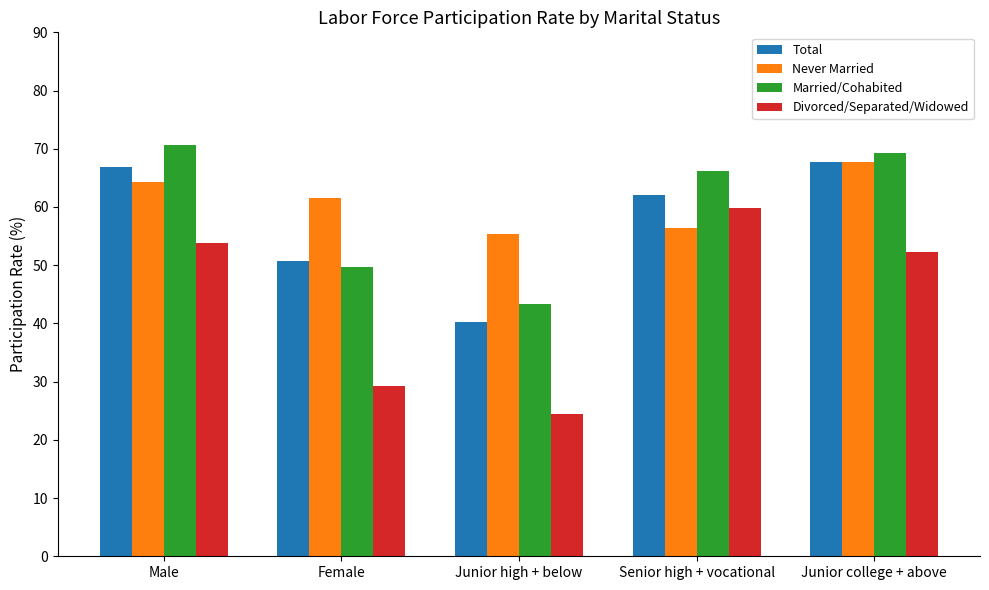

How many data points does each series have?

5